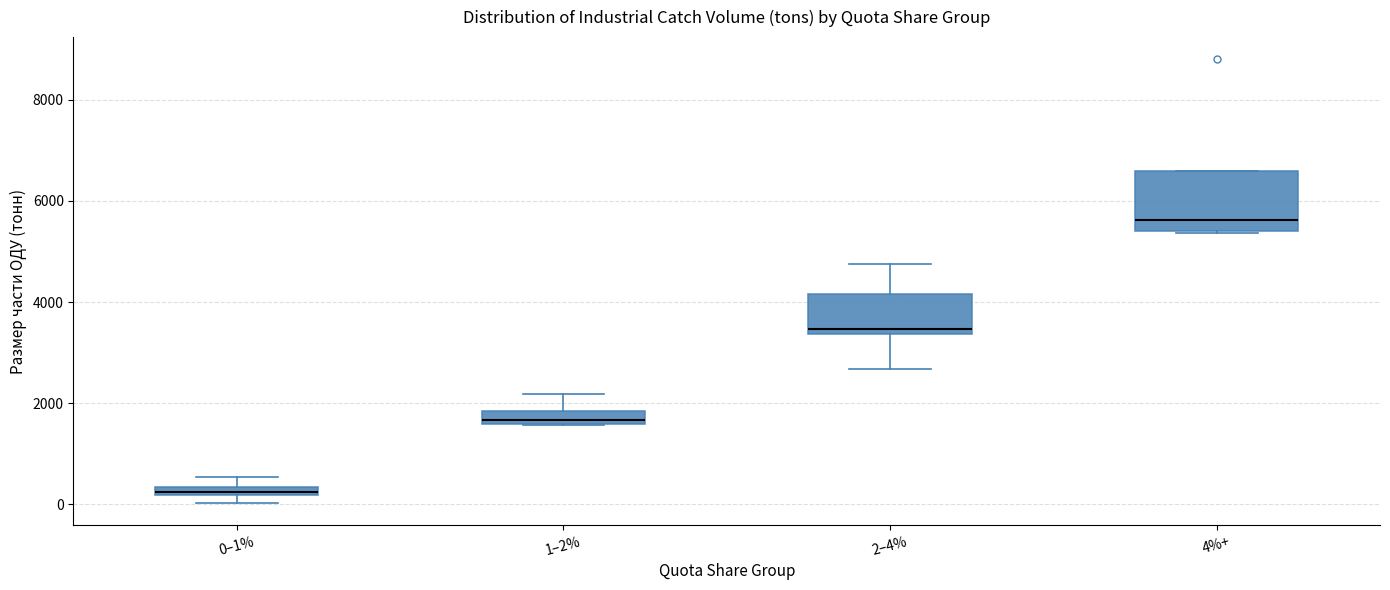

Which box's median line is the highest?

4%+